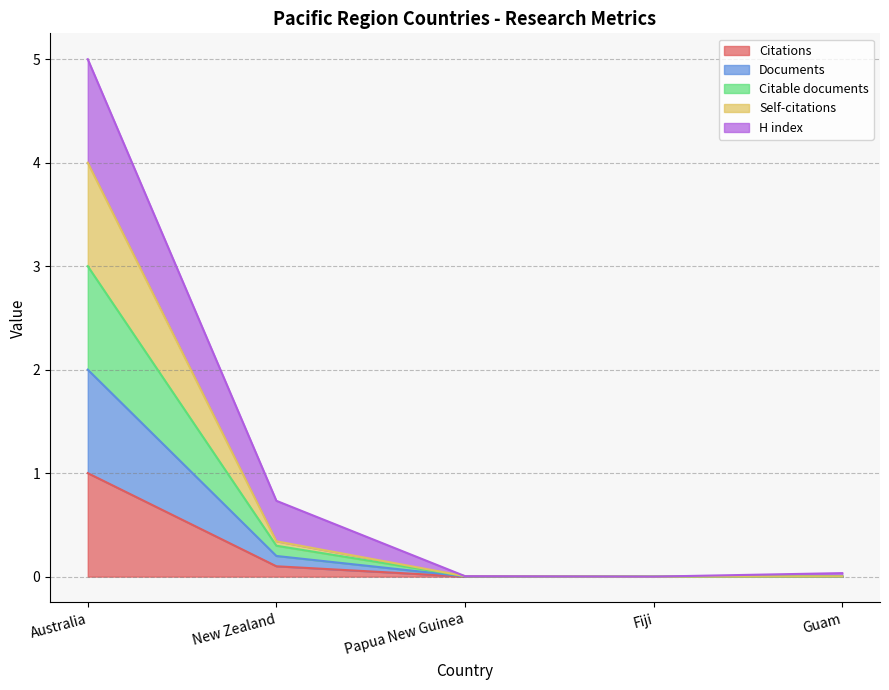

What is the maximum value shown in the chart?

4.0